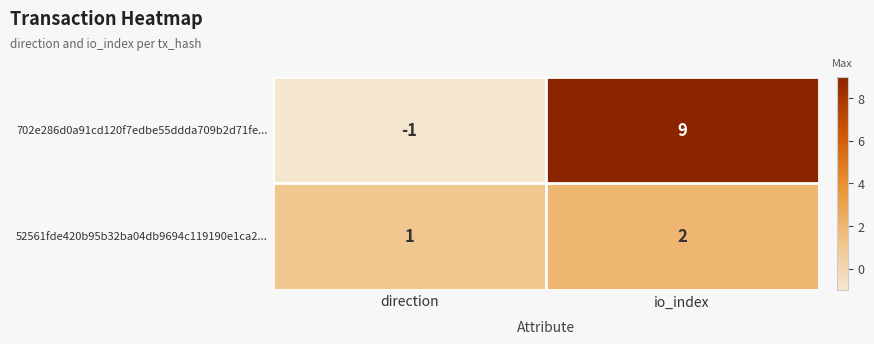

At which category is the sum across all series the highest?

io_index